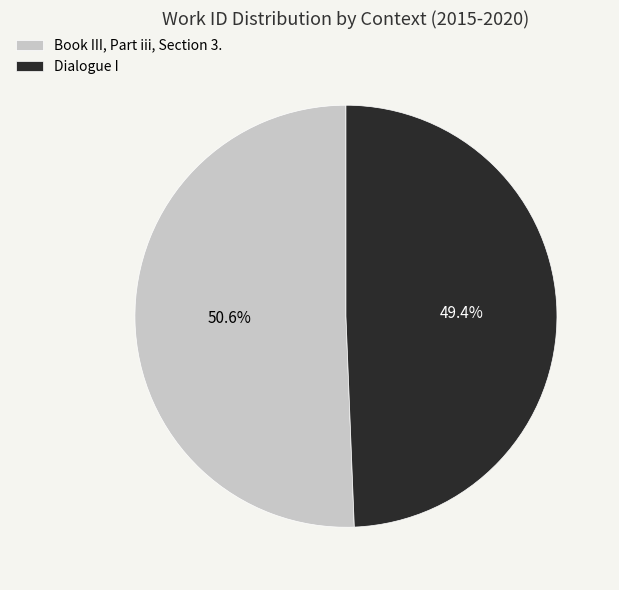

Combined, do Dialogue I and Book III, Part iii, Section 3. account for over 50%?

Yes